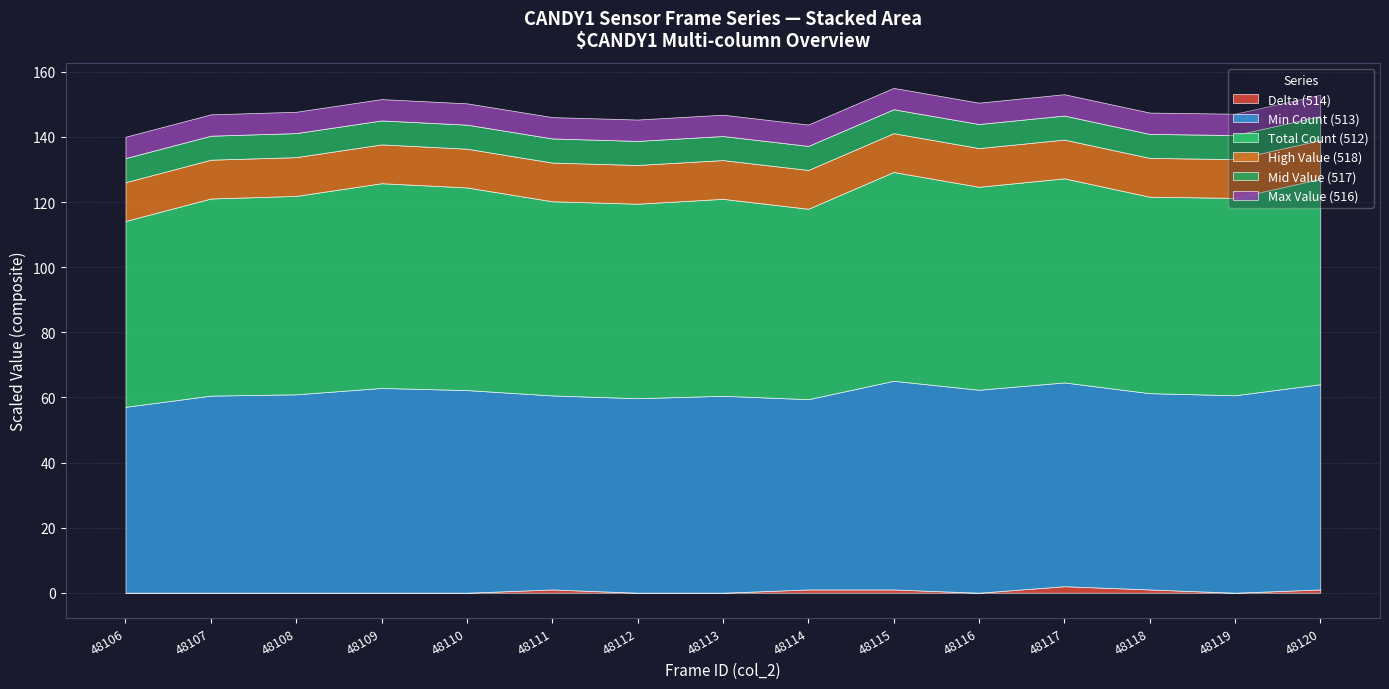

True or false: col_514 and col_516 intersect in this chart.

False